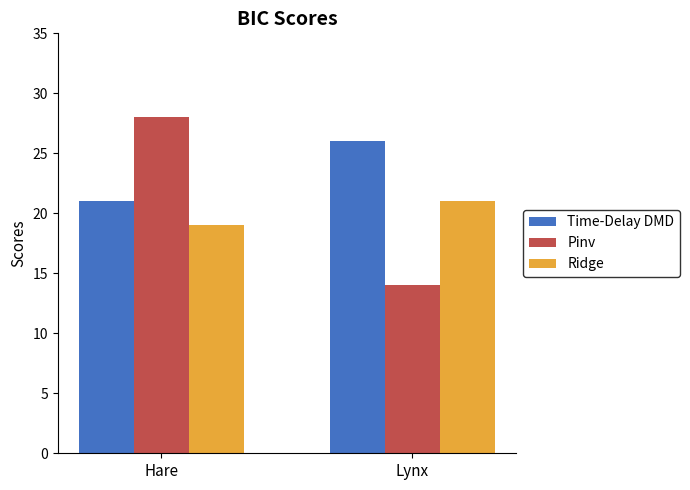

Reading right to left, transcribe all the data shown in this chart.

Time-Delay DMD: 26	21
Pinv: 14	28
Ridge: 21	19